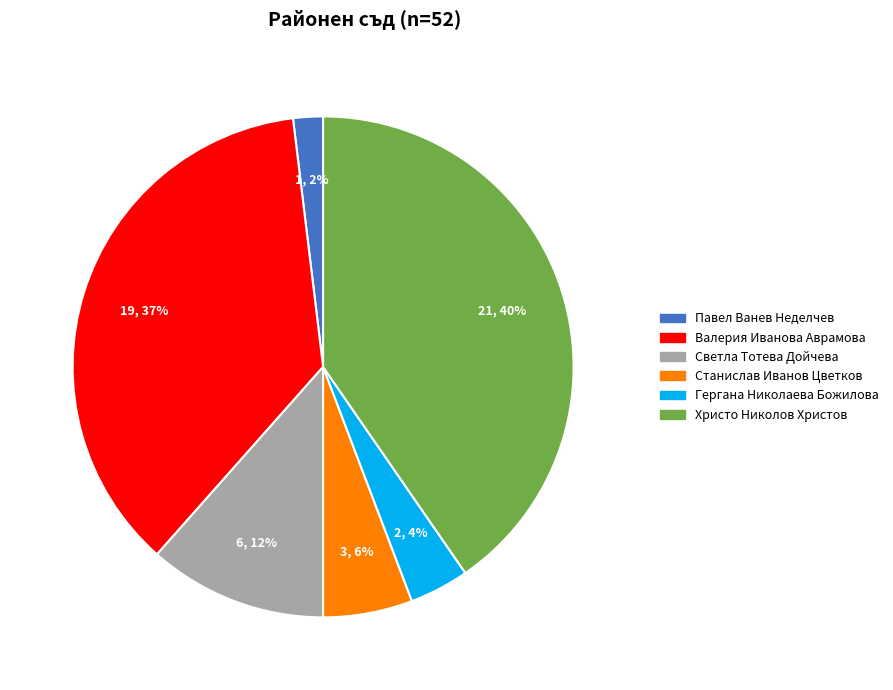

To the nearest percent, what percentage of the pie is Станислав Иванов Цветков?

6%